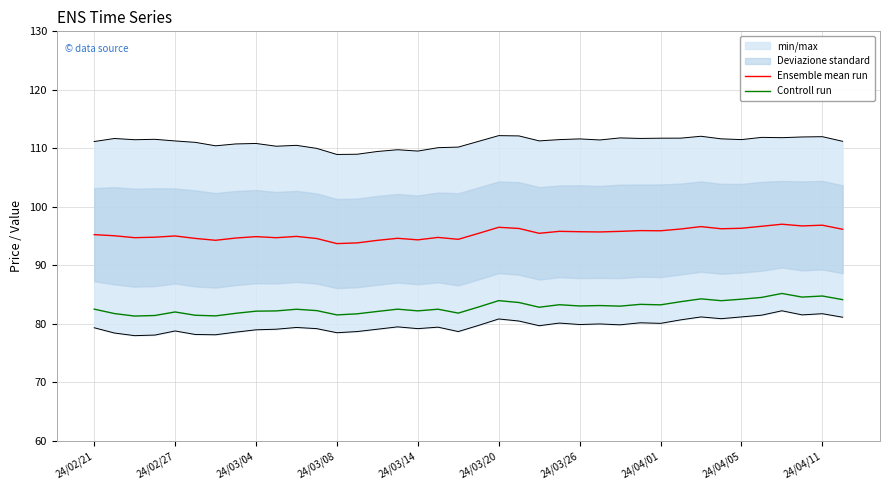

Is the value of Ensemble mean run at 31 greater than the value of Controll run at 14?

Yes